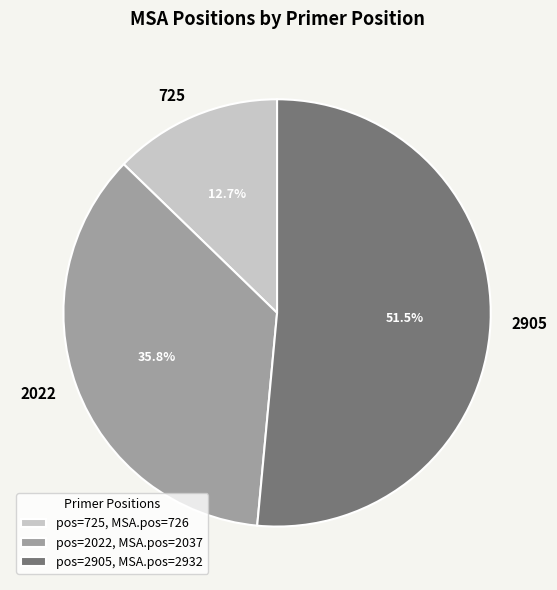

To the nearest percent, what is the average slice percentage?

33%